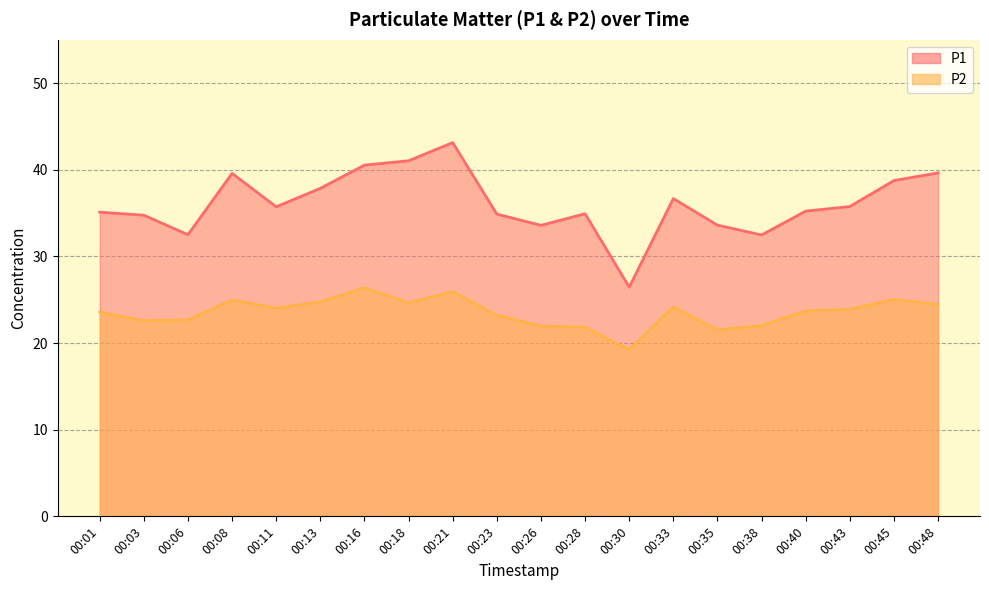

How many series are shown in this chart?

2